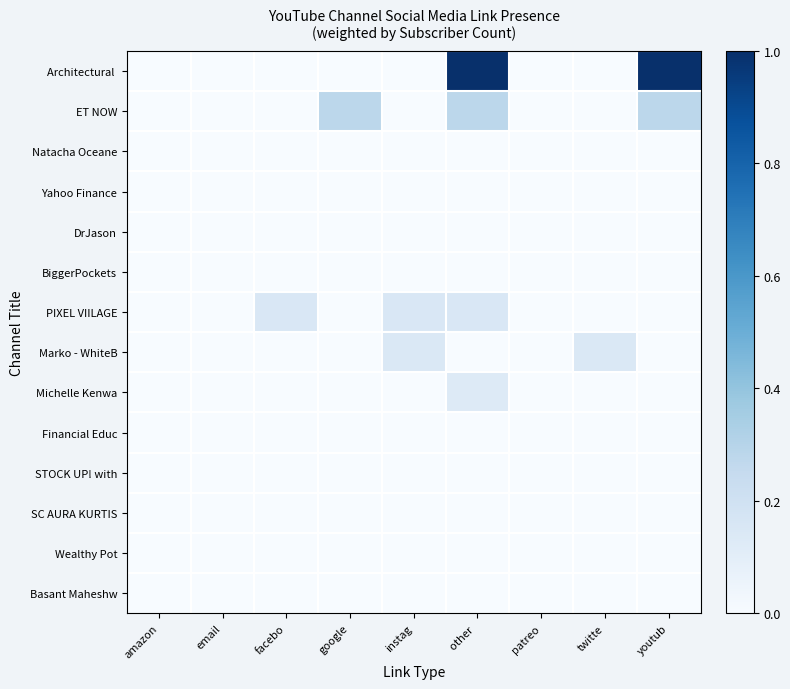

Which series has the largest total across all categories?

Architectural